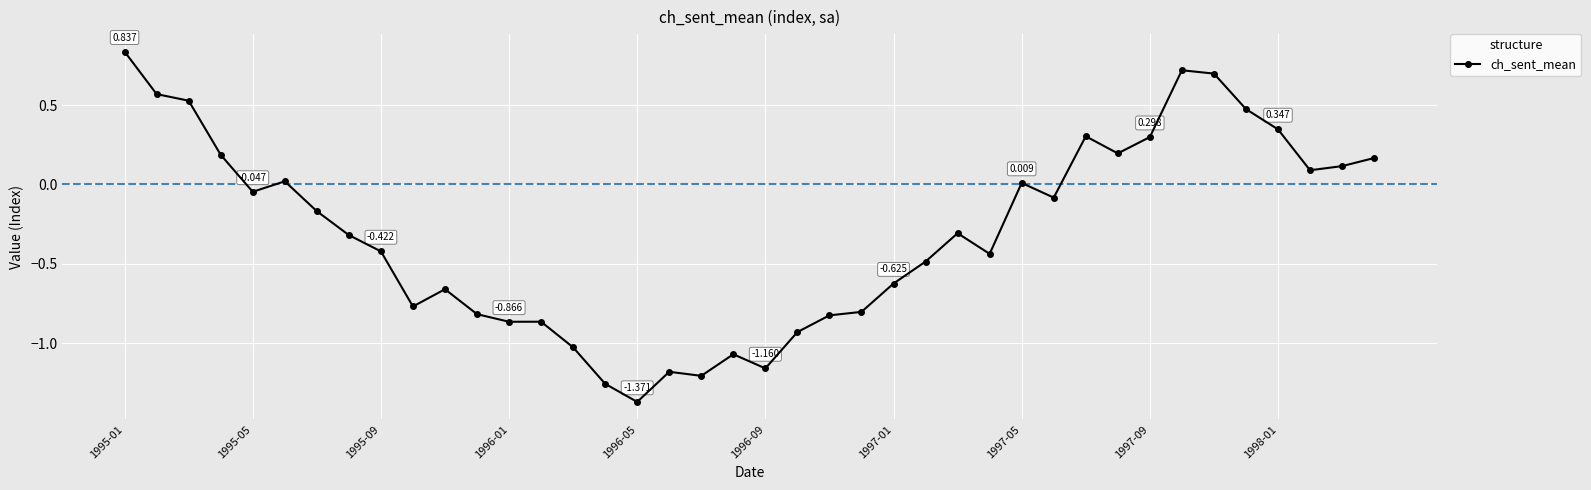

True or false: there are more than 2 points higher than both neighbors.

True